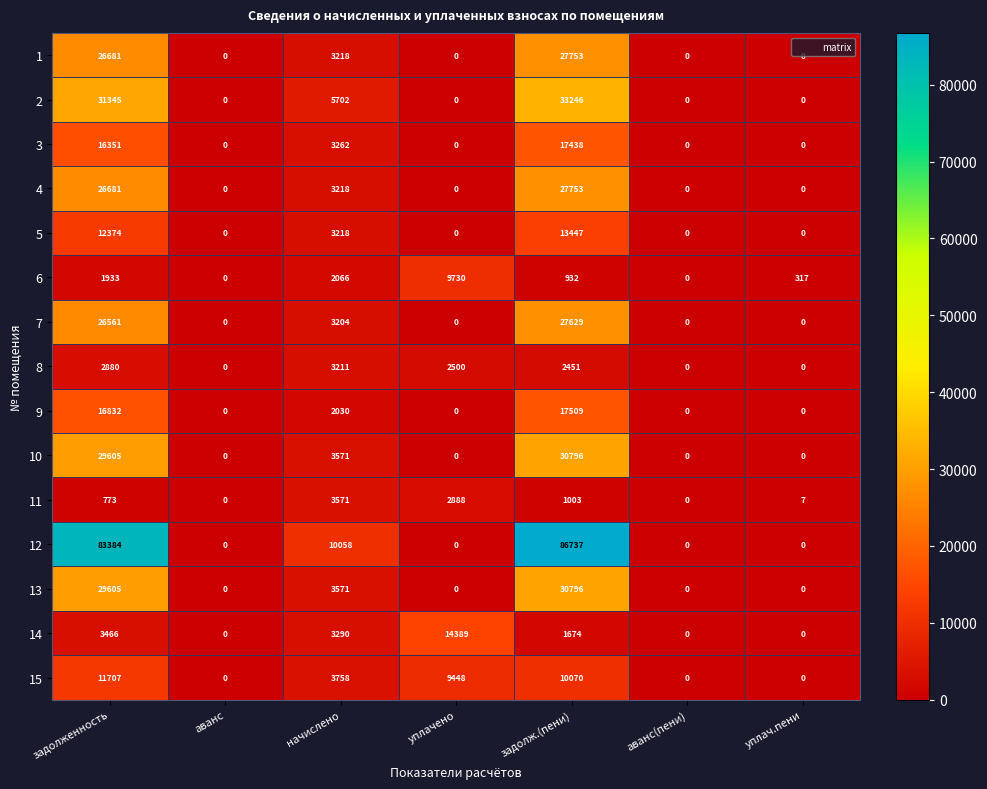

What is the sum of all 2 values?

70293